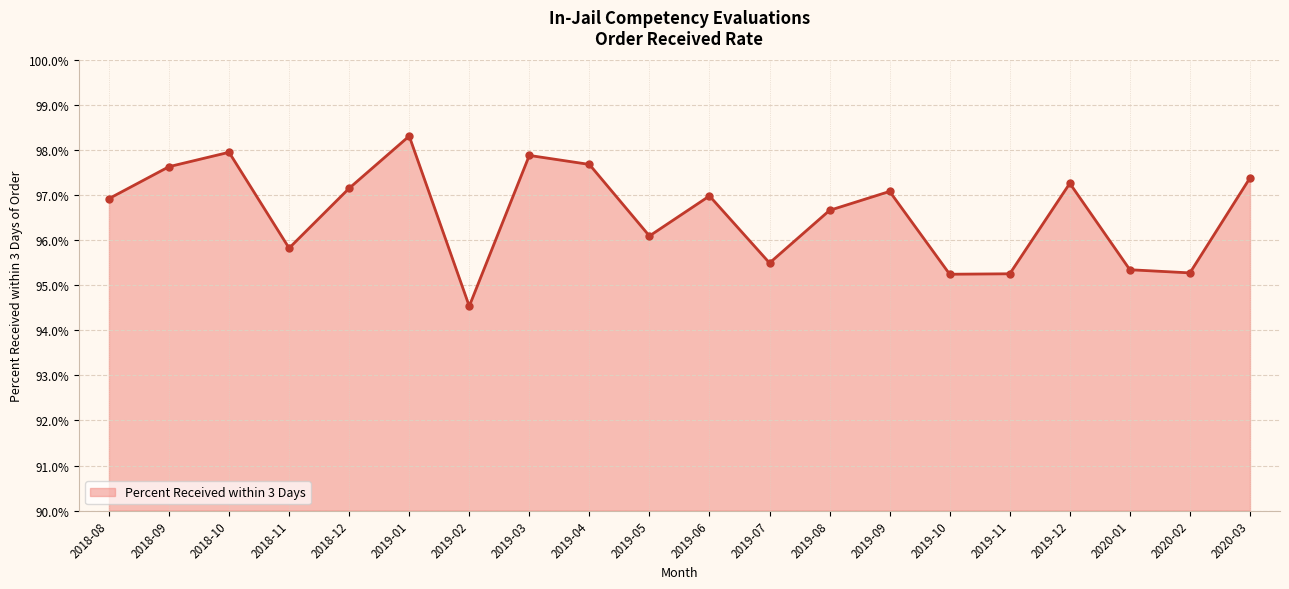

Rank the categories by value from lowest to highest.

2019-02, 2019-10, 2019-11, 2020-02, 2020-01, 2019-07, 2018-11, 2019-05, 2019-08, 2018-08, 2019-06, 2019-09, 2018-12, 2019-12, 2020-03, 2018-09, 2019-04, 2019-03, 2018-10, 2019-01